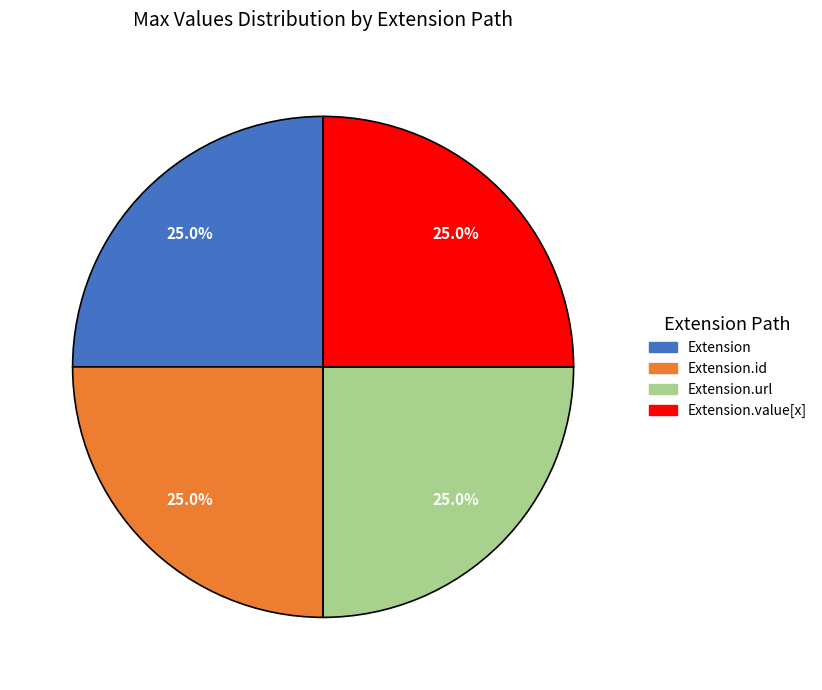

Is Extension the majority of the pie?

No